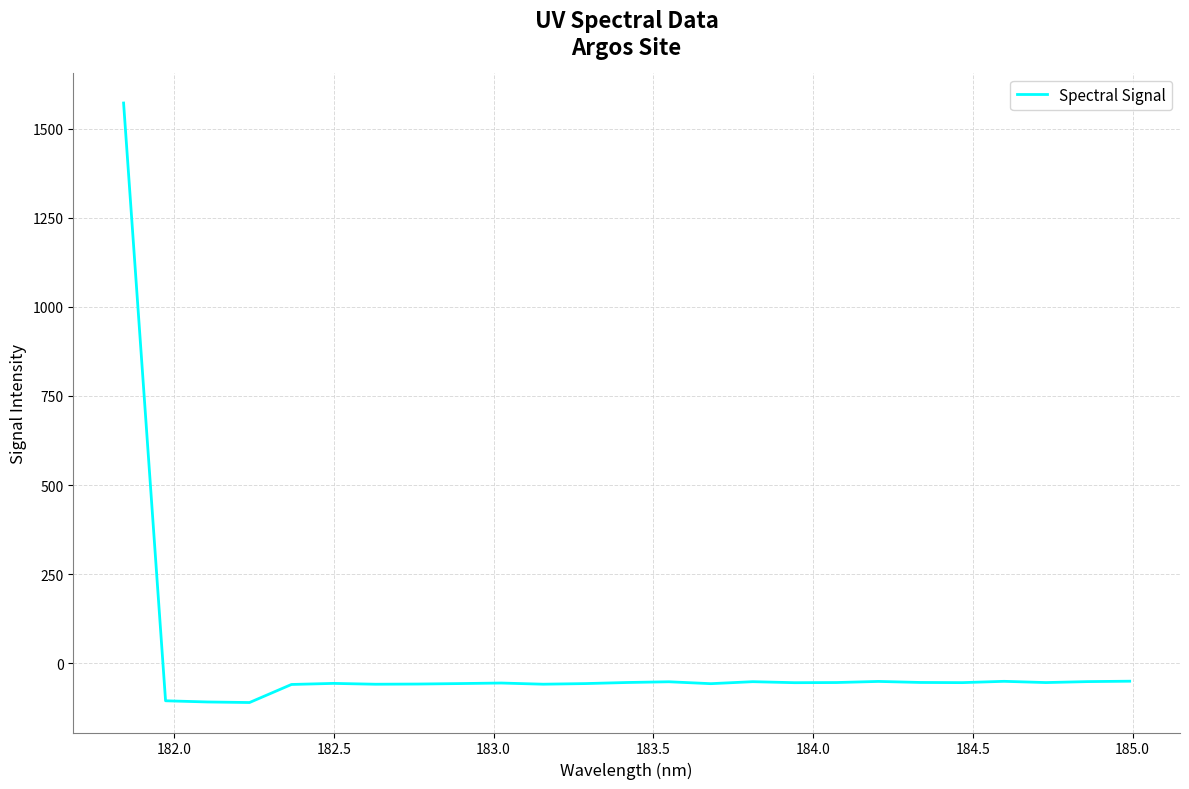

How many distinct data groups are displayed?

1